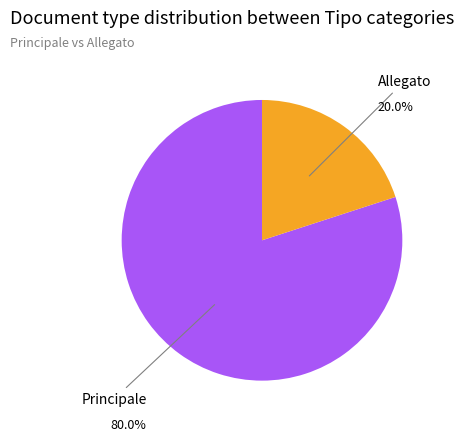

To the nearest percent, what is the difference between the largest and smallest slice percentages?

60%